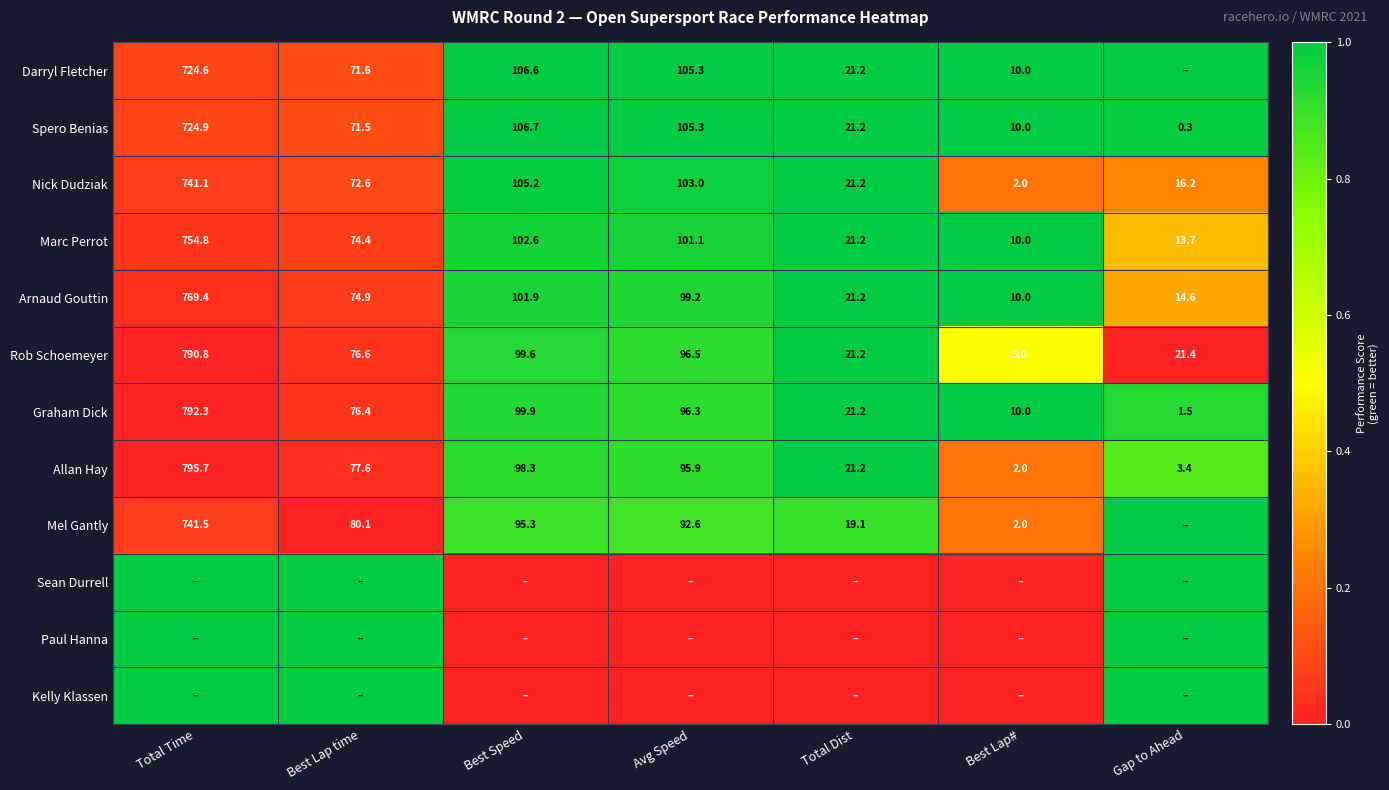

The Mel Gantly series shows 92.6 at Avg Speed. True or false?

True